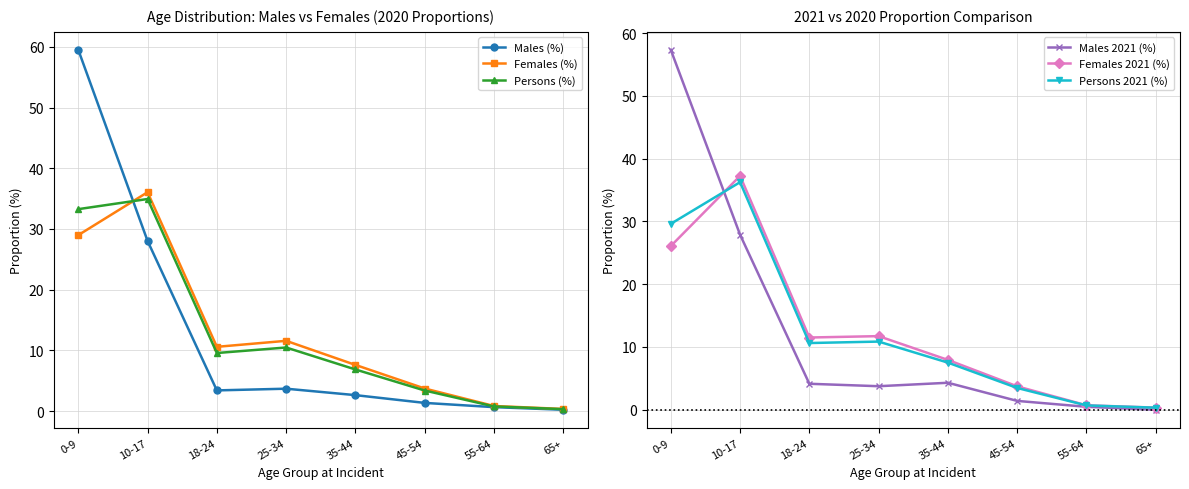

Where does the Females 2021 (%) series first go above 11?

0-9